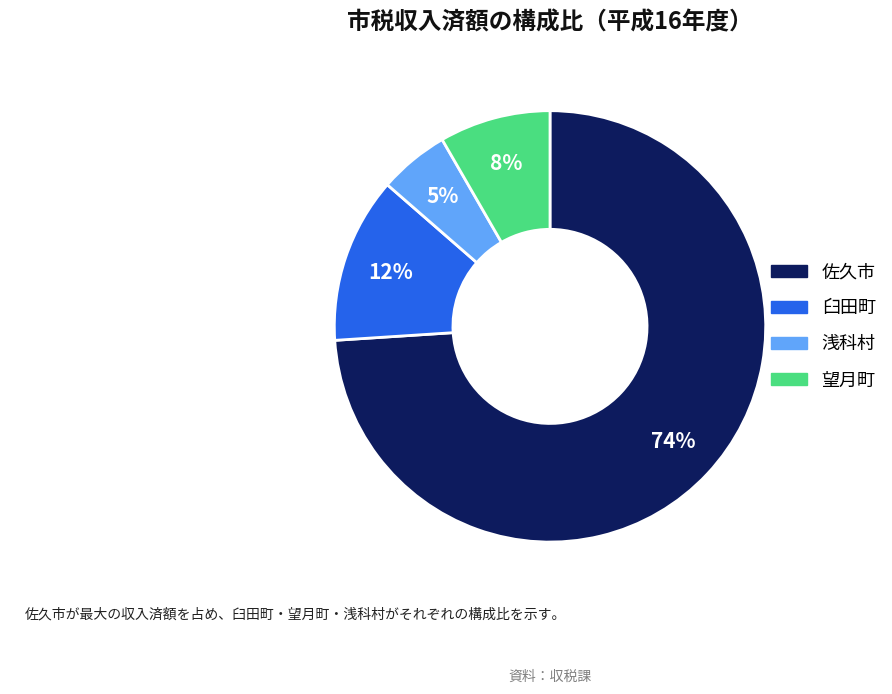

What percentage is the 浅科村 slice, to the nearest percent?

5%